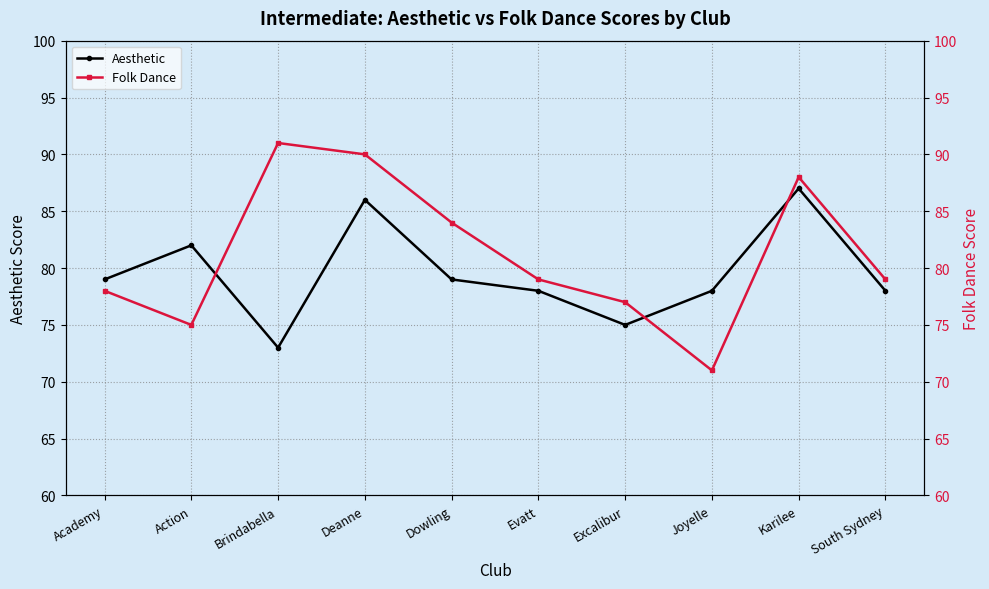

How many intersections are there between Aesthetic and Folk Dance?

3